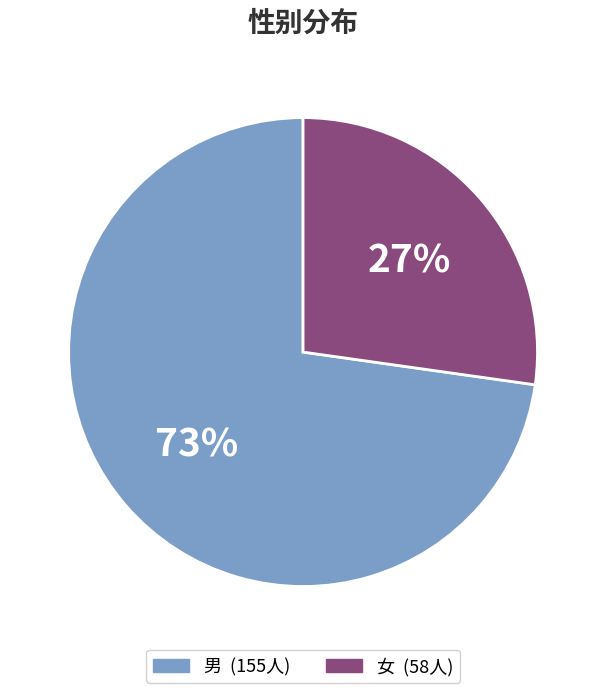

To the nearest percent, what is the average slice percentage?

50%